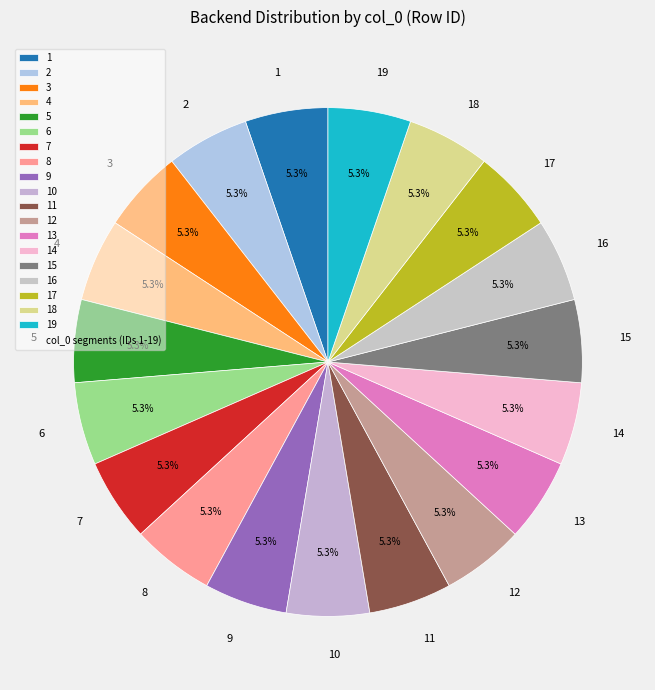

Does 8 represent more than half of the total?

No